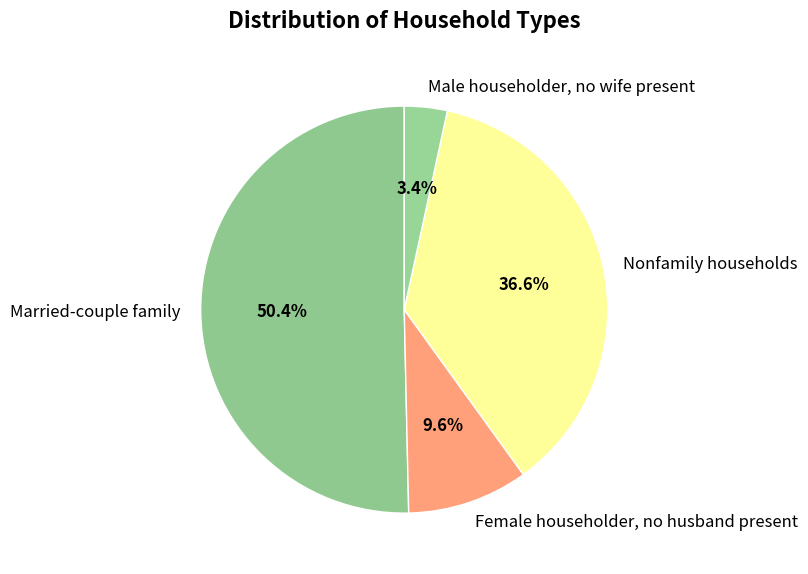

What is the majority slice?

Married-couple family